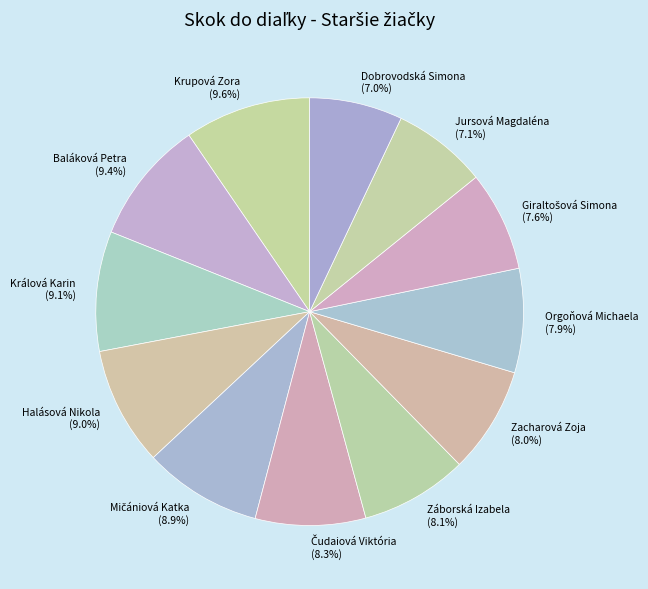

Combined, do Dobrovodská Simona and Baláková Petra account for over 50%?

No